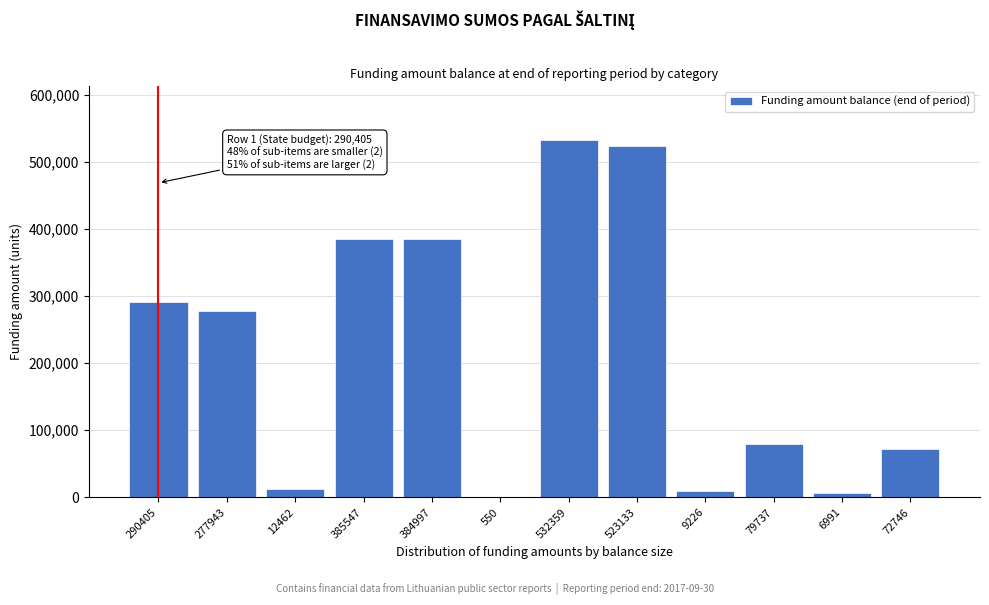

The value at 532359 is 532359. True or false?

True